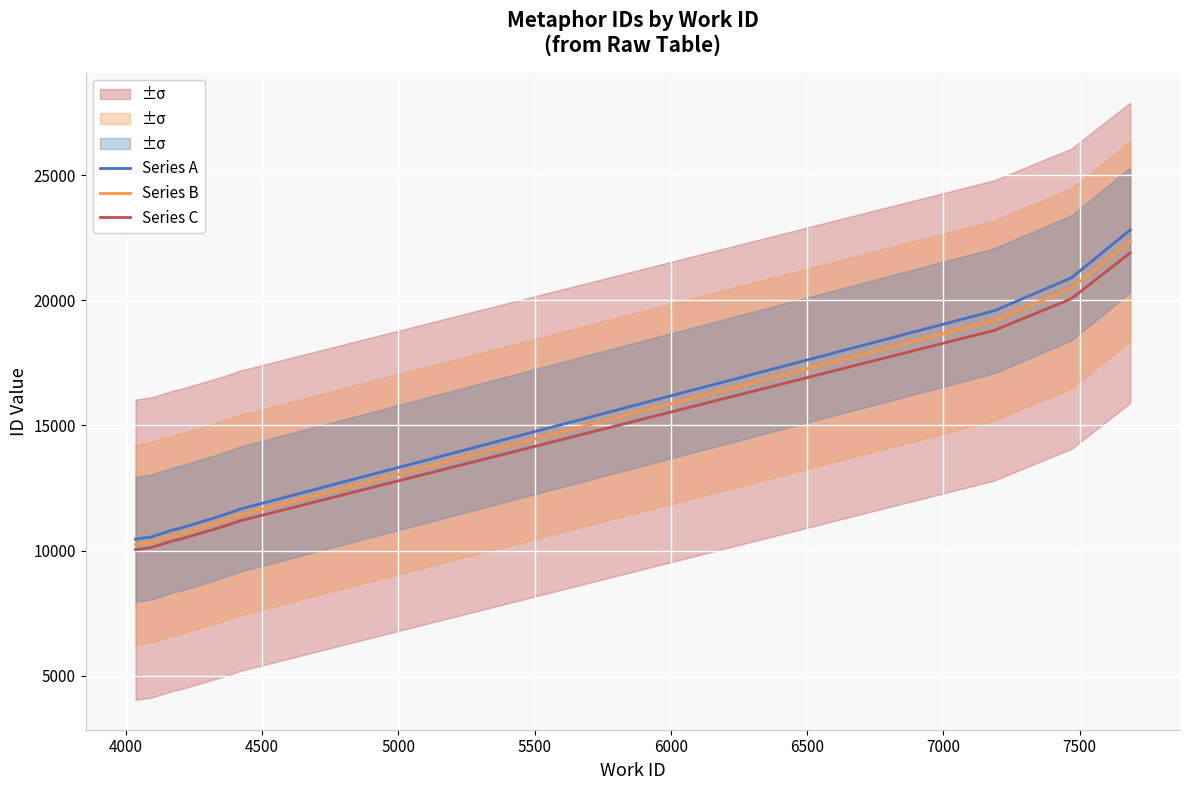

Reading right to left, extract all data points from this chart.

Series A: 22813.0	20899.0	19581.0	11632.0	11618.0	11329.0	10875.0	10834.0	10542.0	10450.0
Series B: 22356.7	20481.0	19189.4	11399.4	11385.6	11102.4	10657.5	10617.3	10331.2	10241.0
Series C: 21900.5	20063.0	18797.8	11166.7	11153.3	10875.8	10440.0	10400.6	10120.3	10032.0